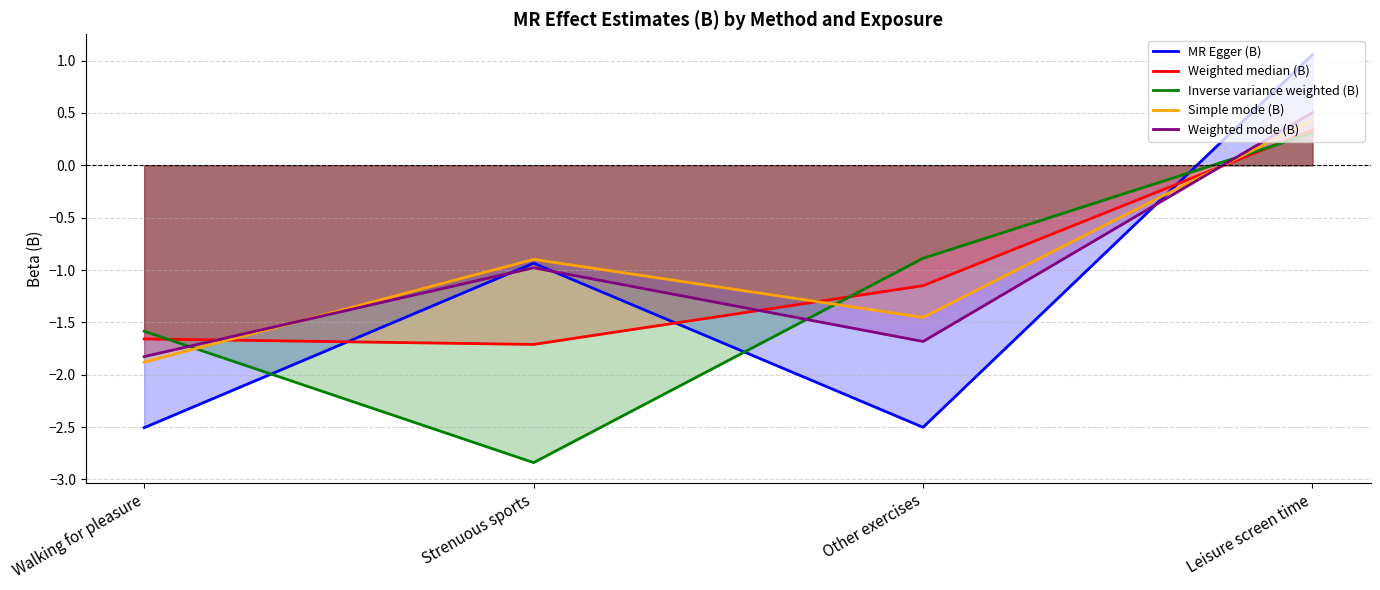

What is the label of the 2nd point from the left?

Strenuous sports